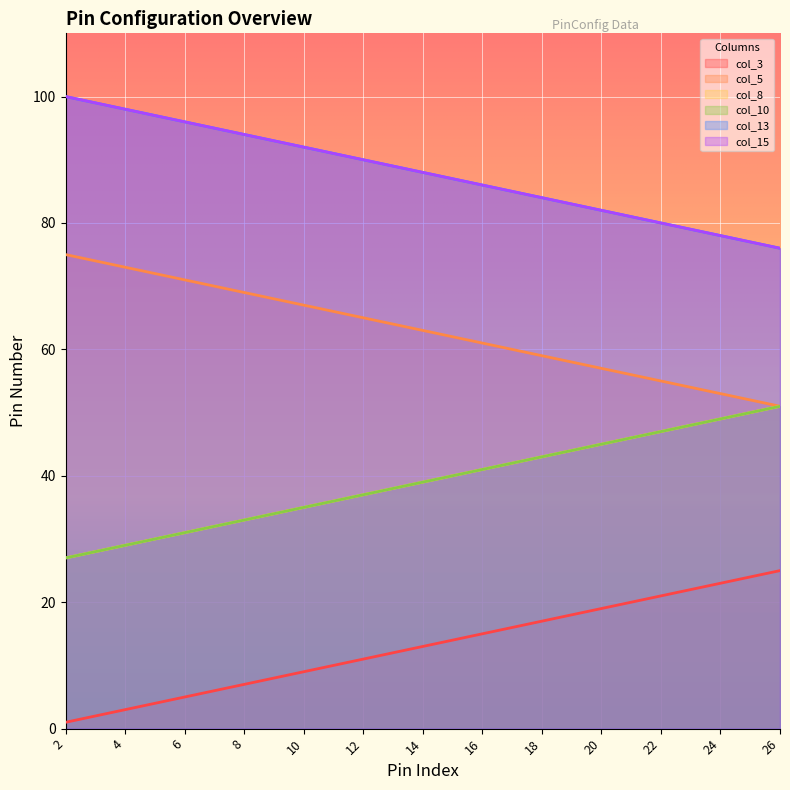

At which label does col_8 first exceed 39?

16